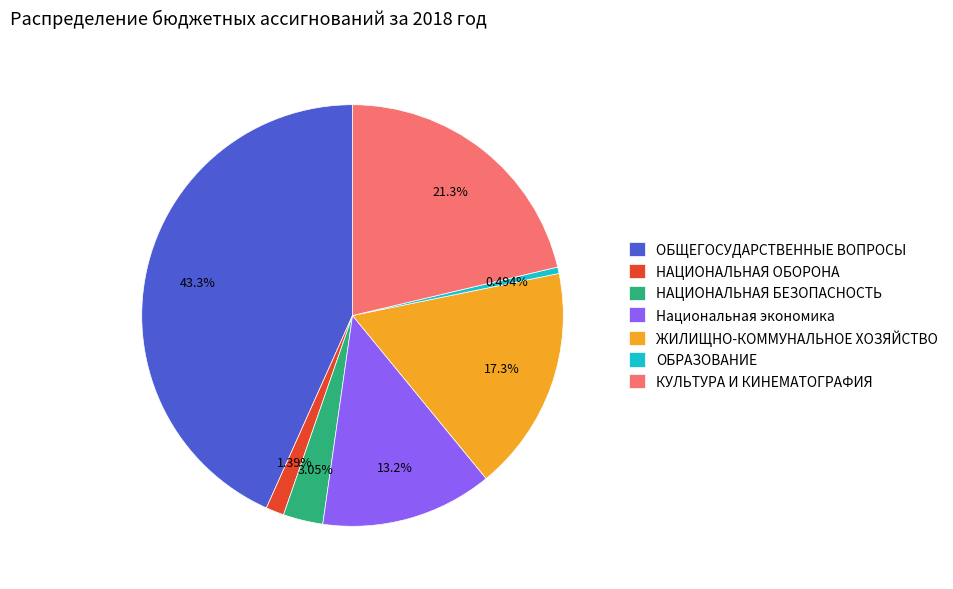

To the nearest percent, what is the difference between the largest and smallest slice percentages?

43%